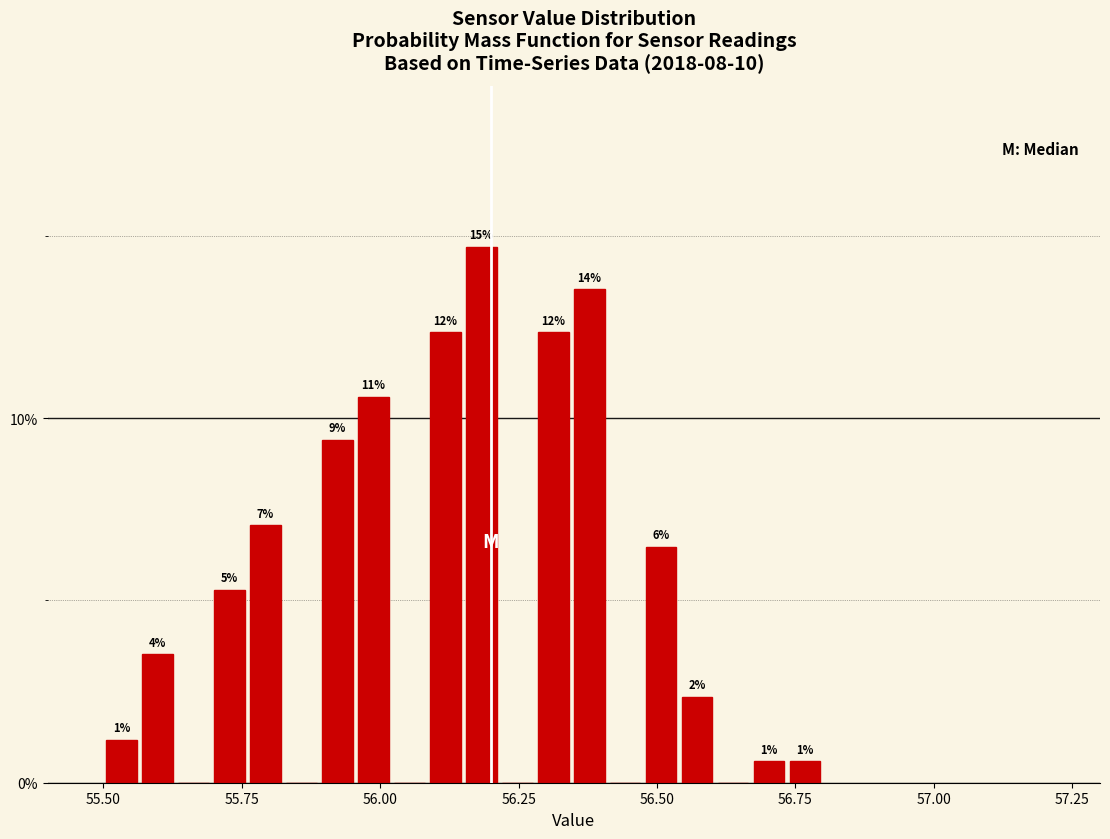

Around what value on the x-axis is the tallest bar? Give the approximate position of its centre, as read against the axis.

56.20